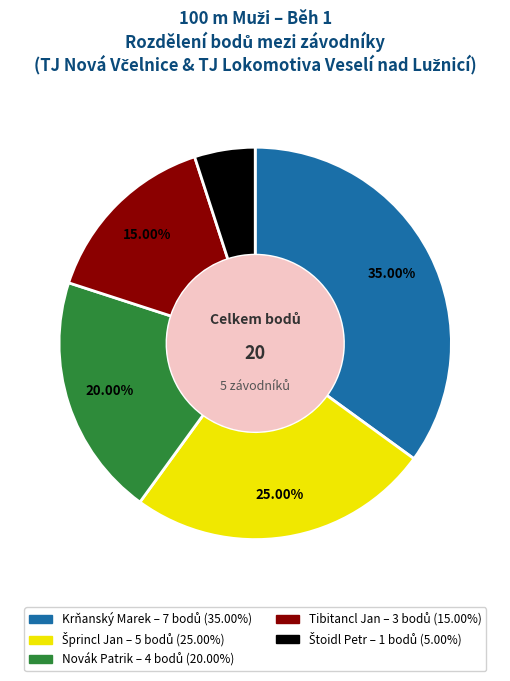

The Krňanský Marek slice represents 35% of the pie. True or false?

True